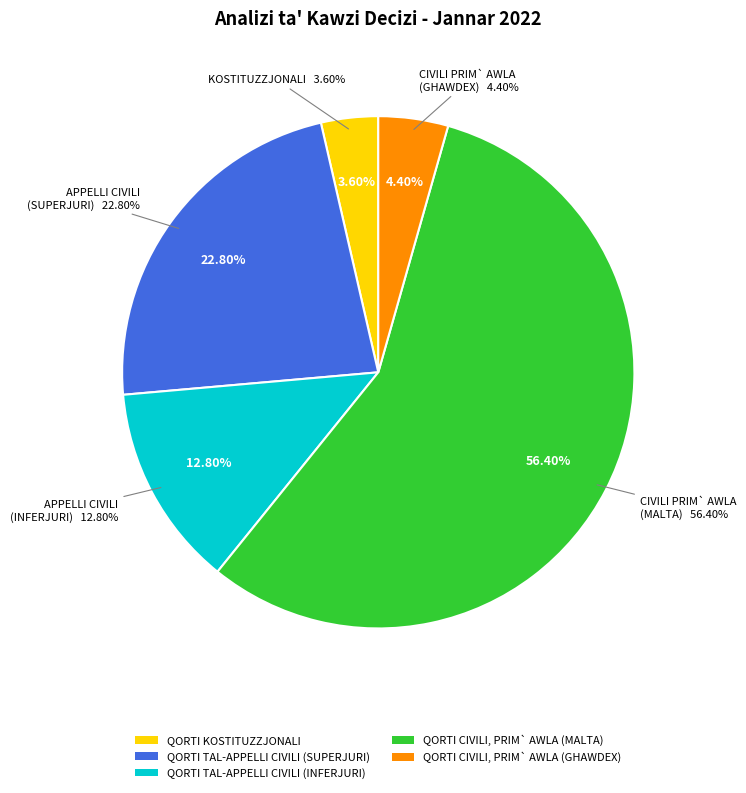

True or false: QORTI CIVILI, PRIM` AWLA (MALTA) accounts for 62% of the total.

False